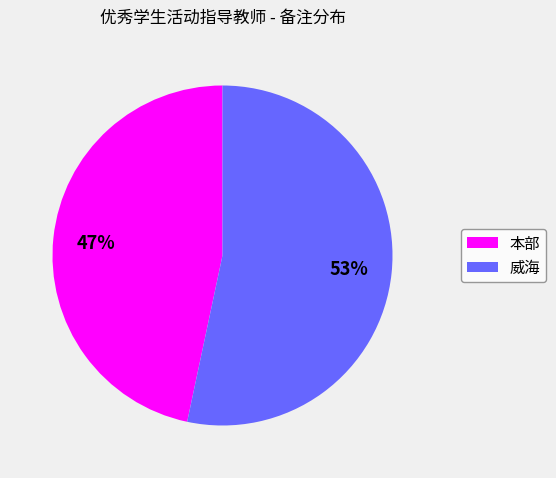

To the nearest percent, what percentage of the pie is 本部?

47%